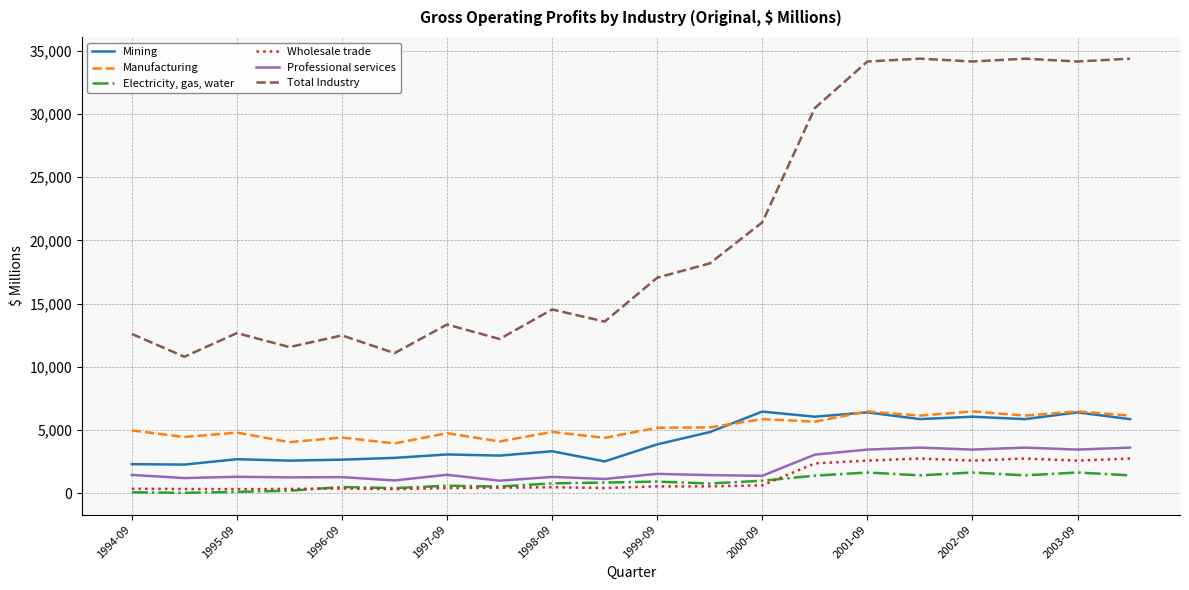

What is the minimum value for Mining?

2261